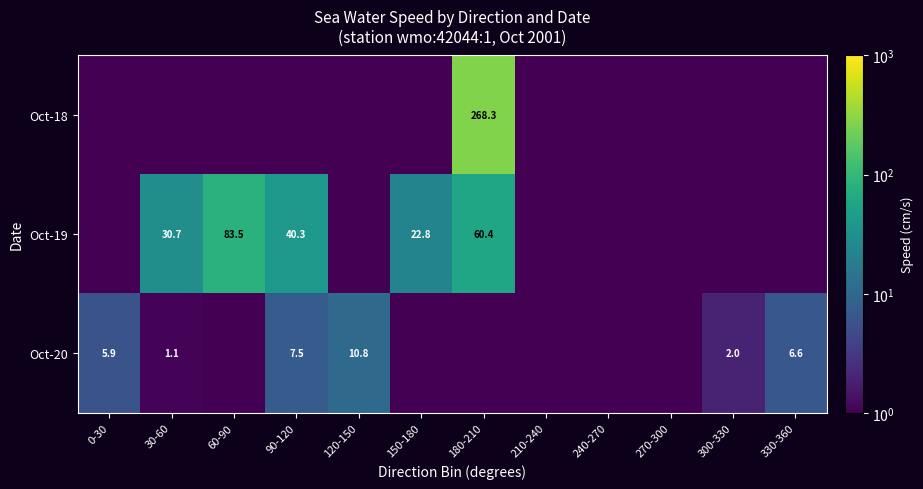

What is the difference between the Oct-19 values at 60-90 and 150-180?

60.7